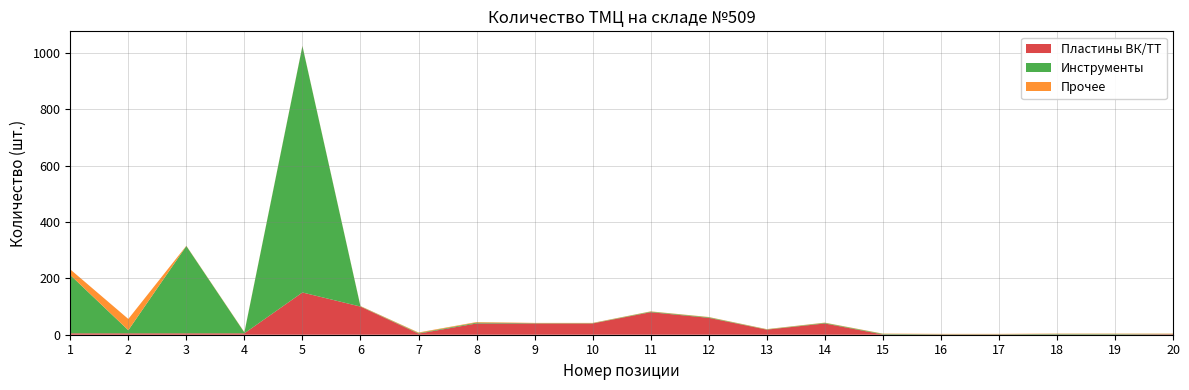

Reading right to left, what are all the values shown in this chart?

Пластины ВК/ТТ: 2	1	1	1	1	1	40	18	60	80	40	40	40	4	100	150	5	5	5	5
Инструменты: 1	2	2	1	1	2	2	1	2	2	1	1	3	2	1	875	3	310	11	207
Прочее: 1	1	1	1	1	1	1	1	1	1	1	1	2	2	1	1	1	1	40	20